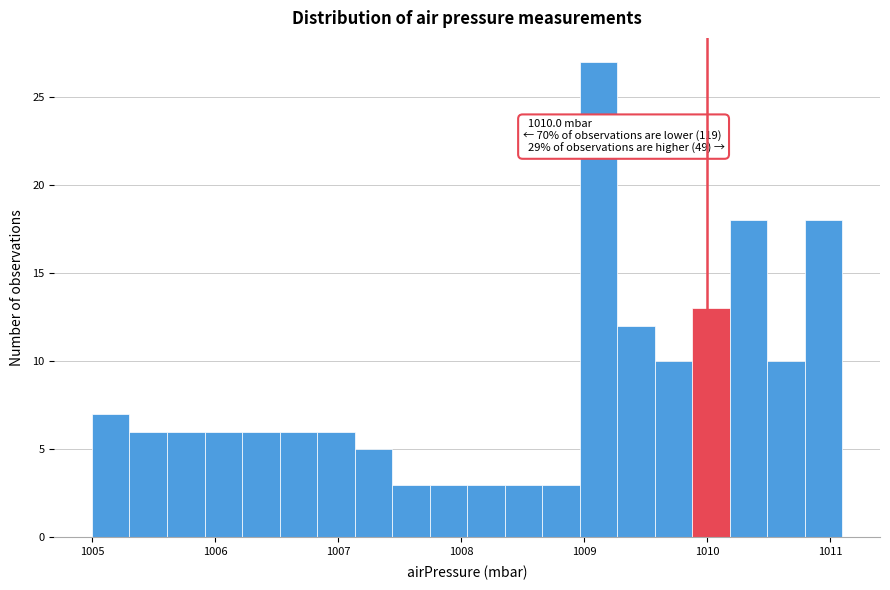

Read against the x-axis, roughly where is the centre of the tallest bar?

1009.1